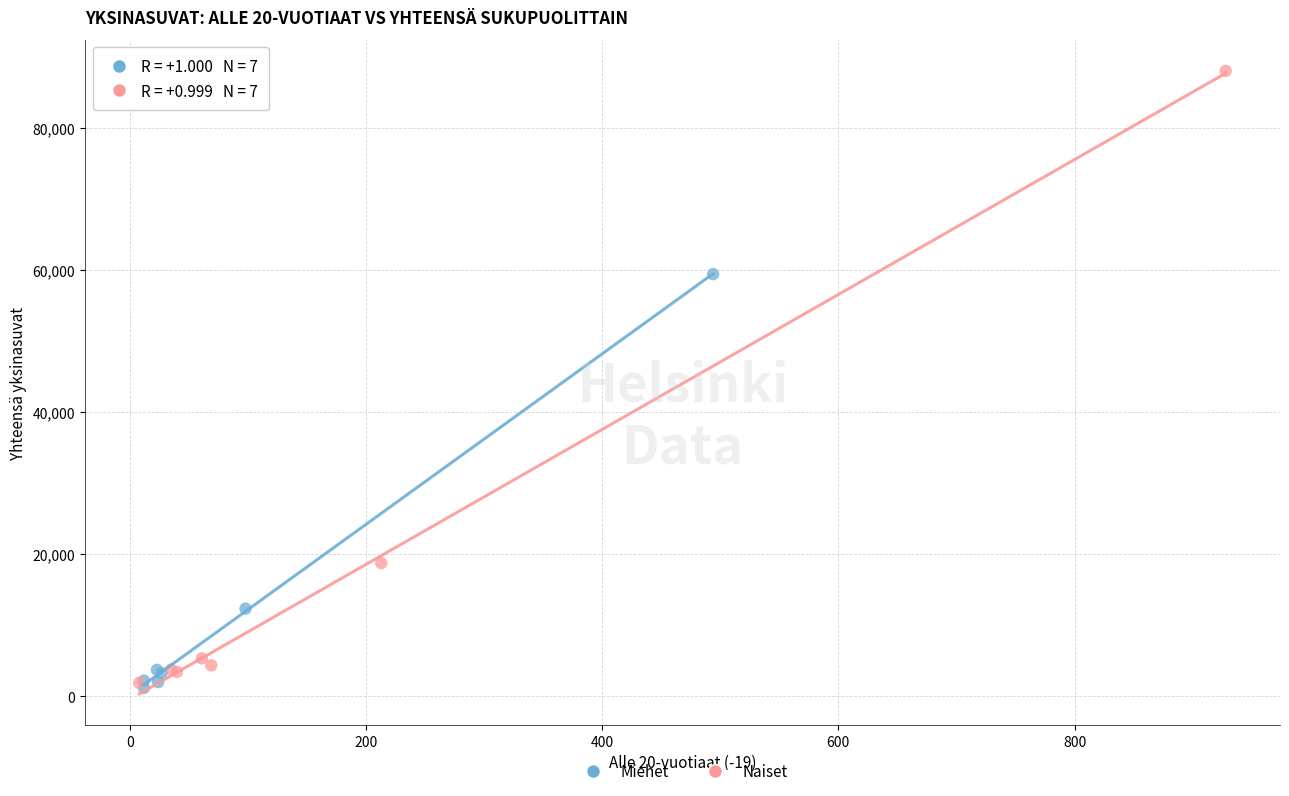

Which series has the largest Y range (max minus min)?

Naiset